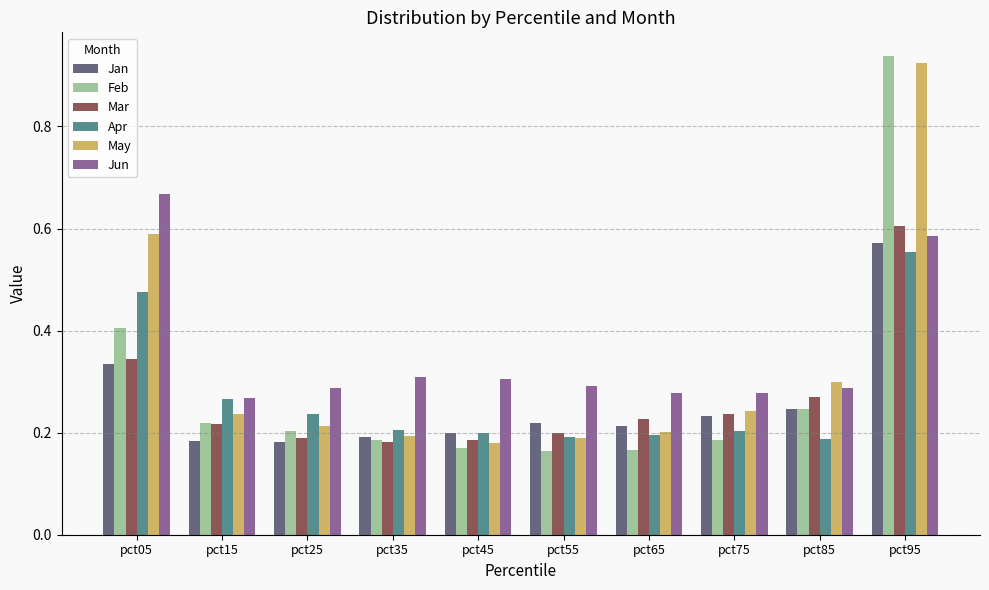

True or false: May has a value of 0.6 at pct05.

True